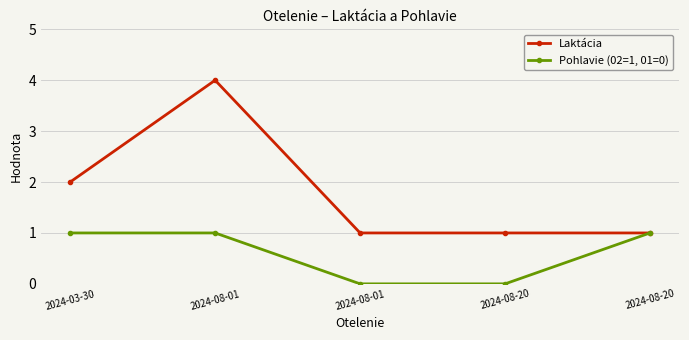

True or false: Laktácia and Pohlavie (02=1, 01=0) cross at least once.

False